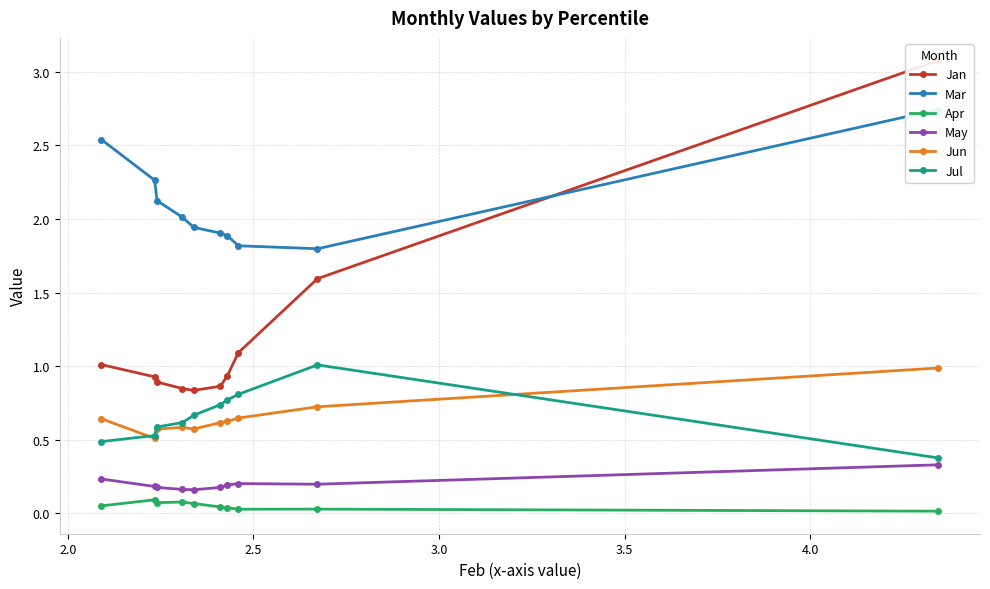

What is the highest value of the May series?

0.3